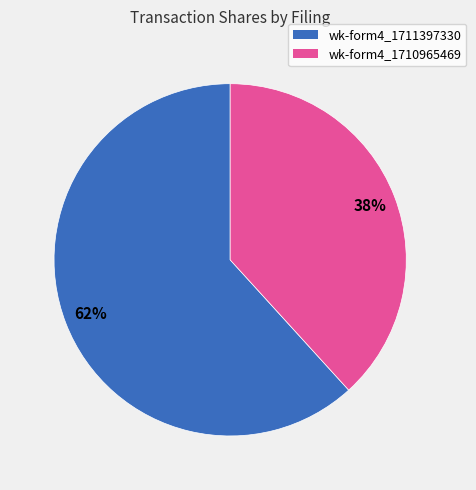

Count the number of slices in the pie.

2